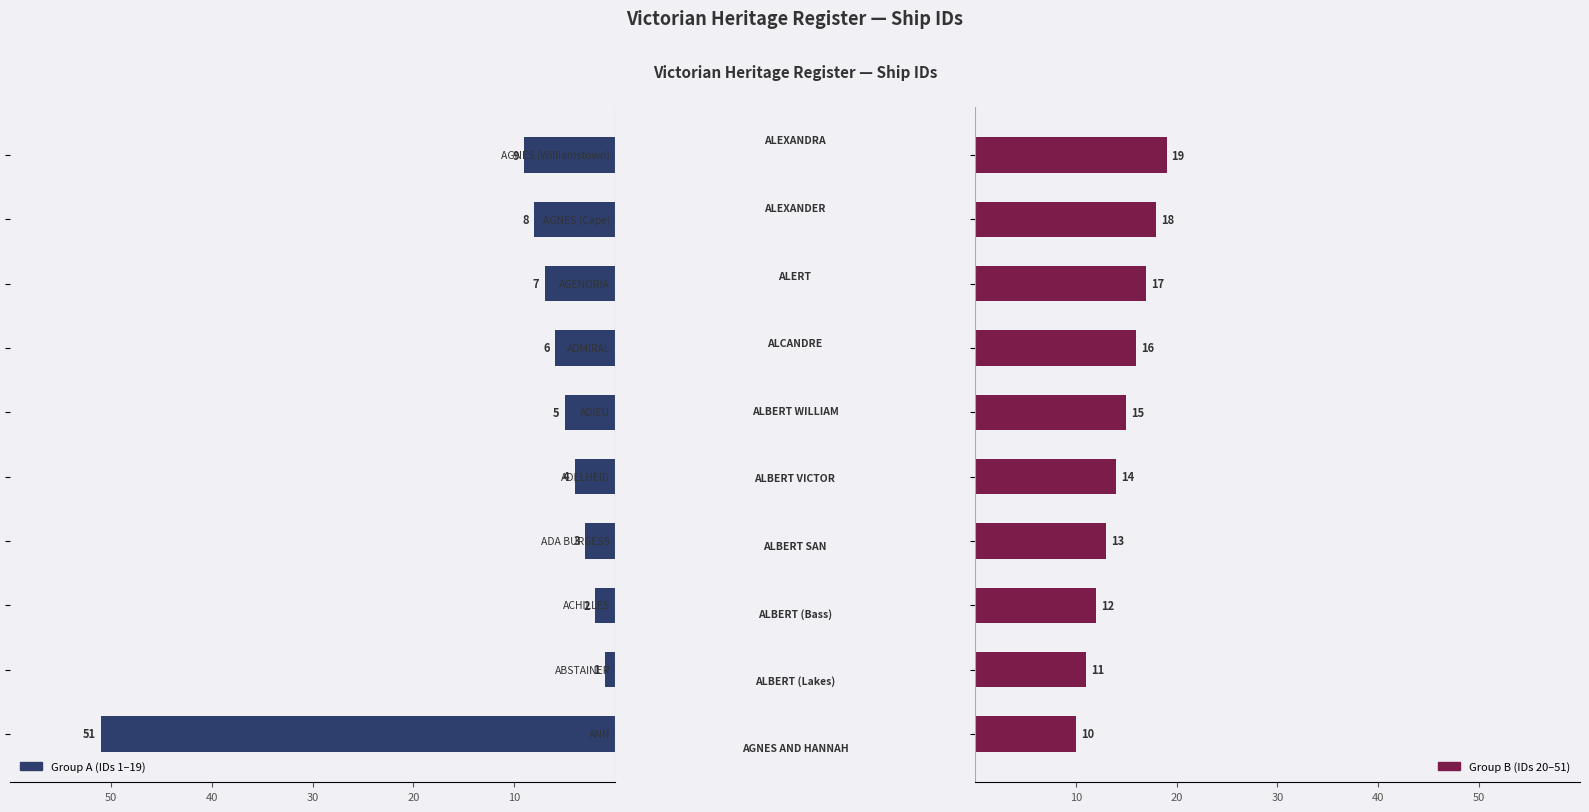

Which has a higher value, 10 or 20?

20